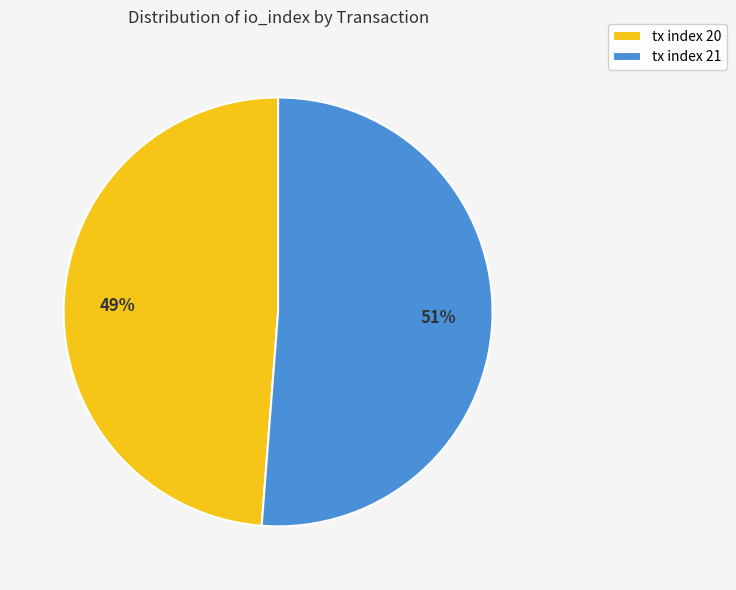

Which has a higher value, tx index 21 or tx index 20?

tx index 21